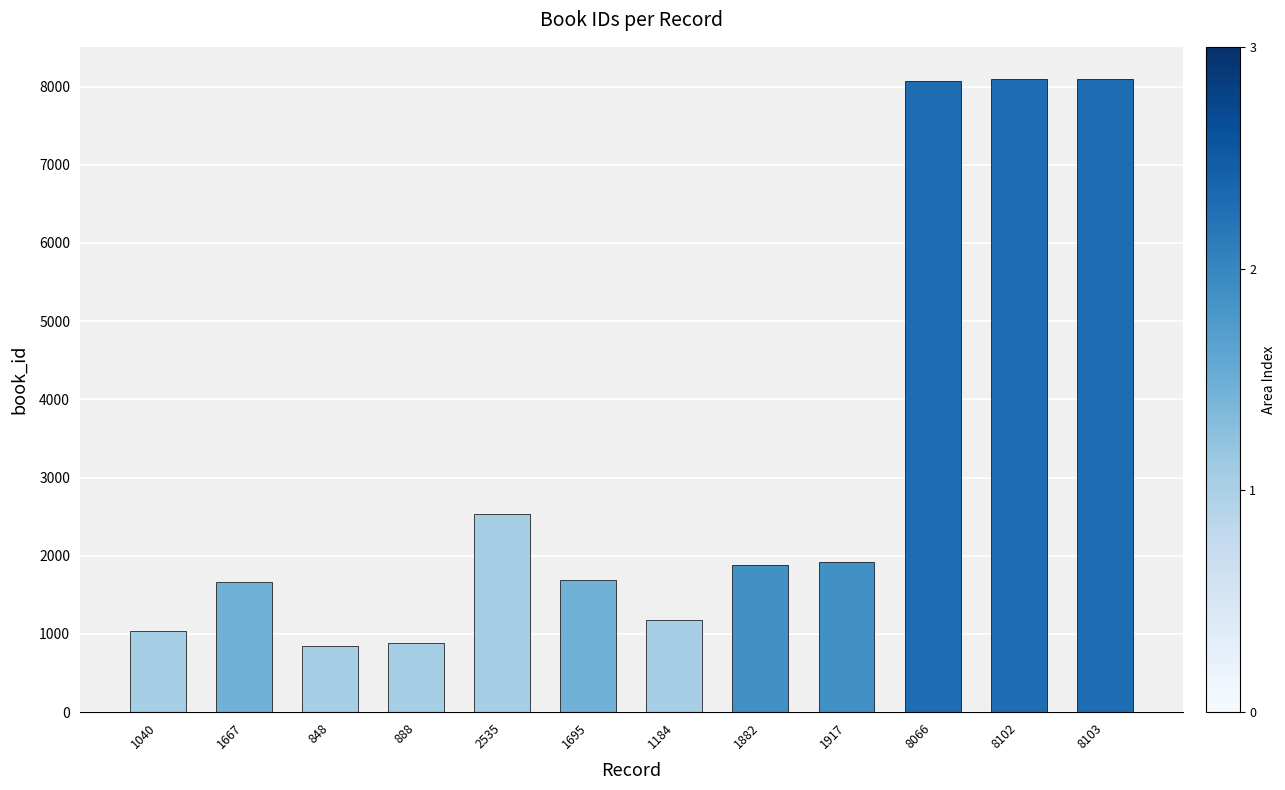

What is the sum of the values at 8103 and 1695?

9798